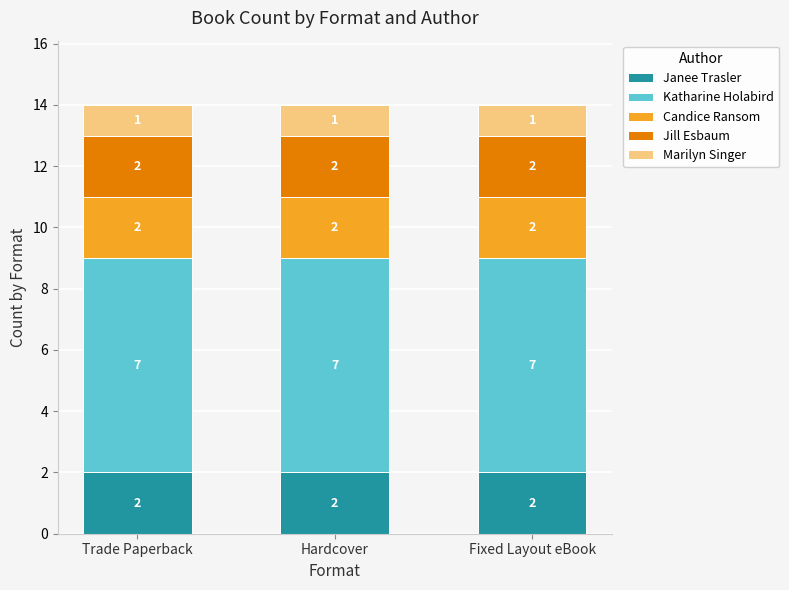

What is the sum of the Janee Trasler values at Trade Paperback and Fixed Layout eBook?

4